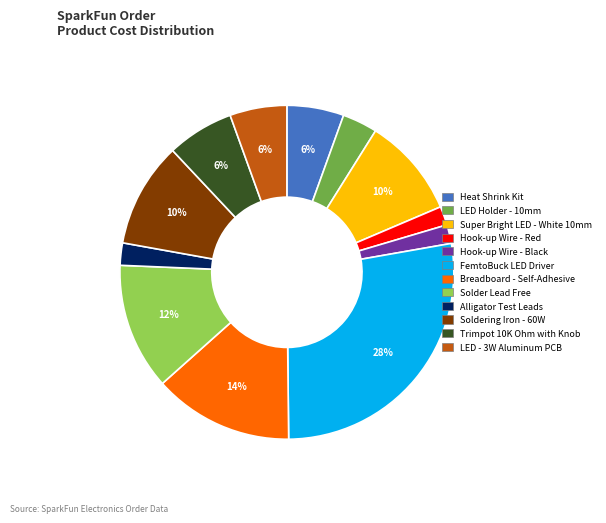

Does any single category account for the majority?

No